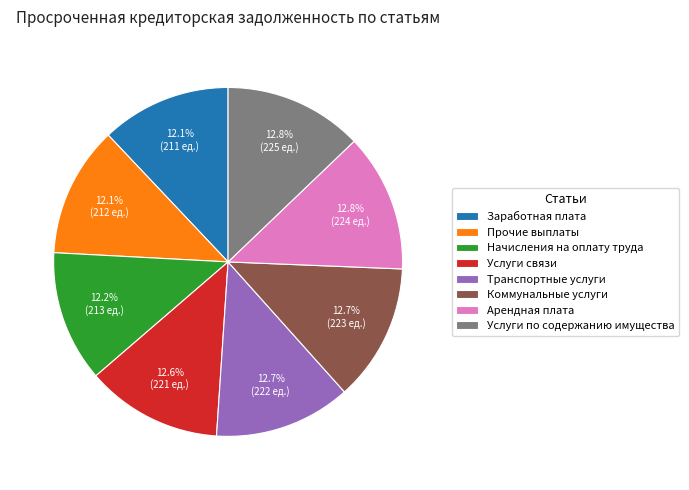

Does Начисления на оплату труда account for over 50% of the chart?

No